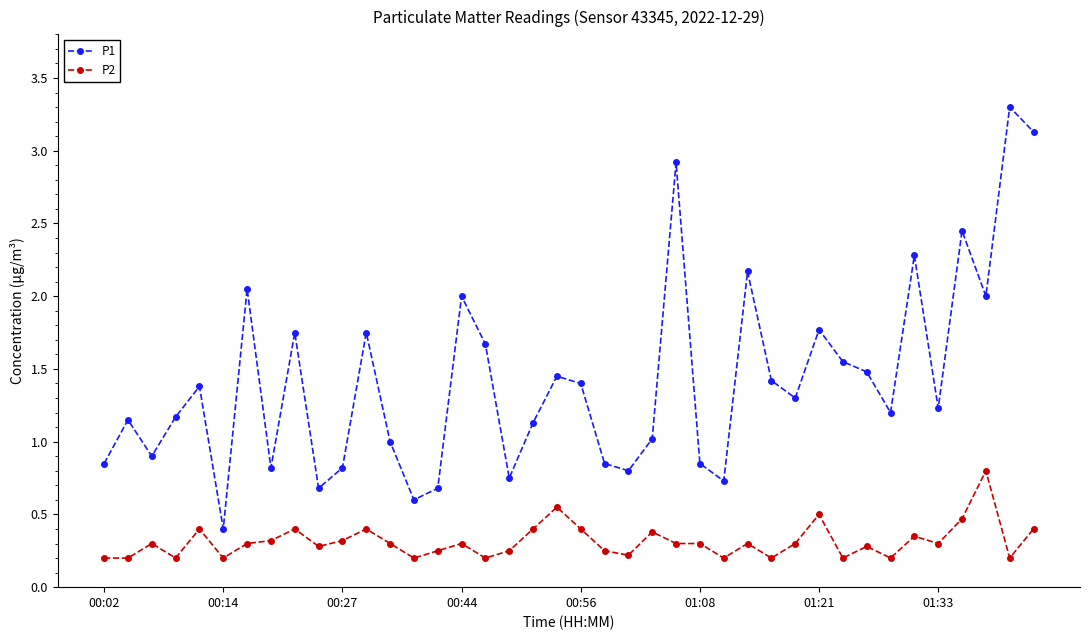

What is the sum of all P2 values?

12.5